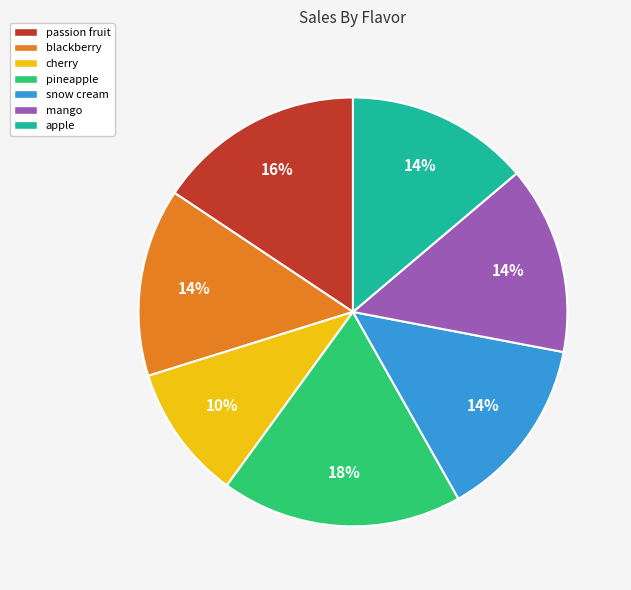

To the nearest percent, what is the difference between the mango and cherry slice percentages?

4%